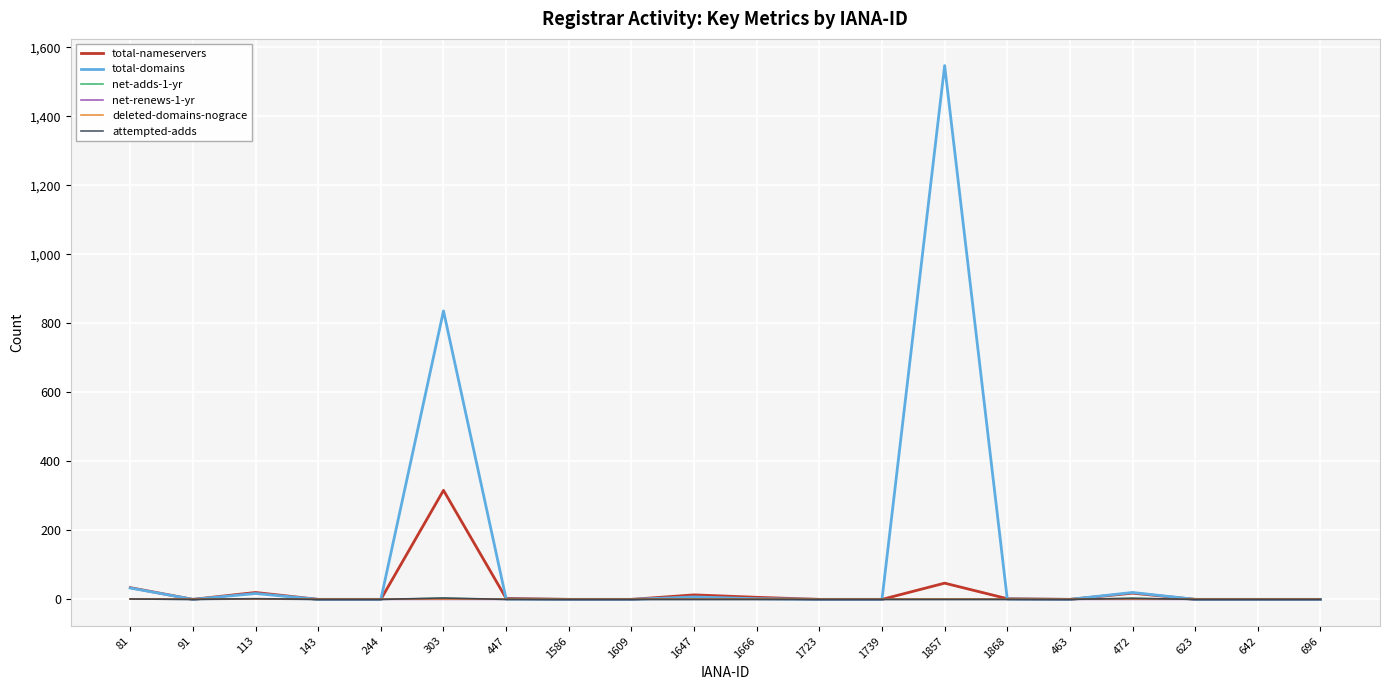

Which series has the largest total across all categories?

total-domains